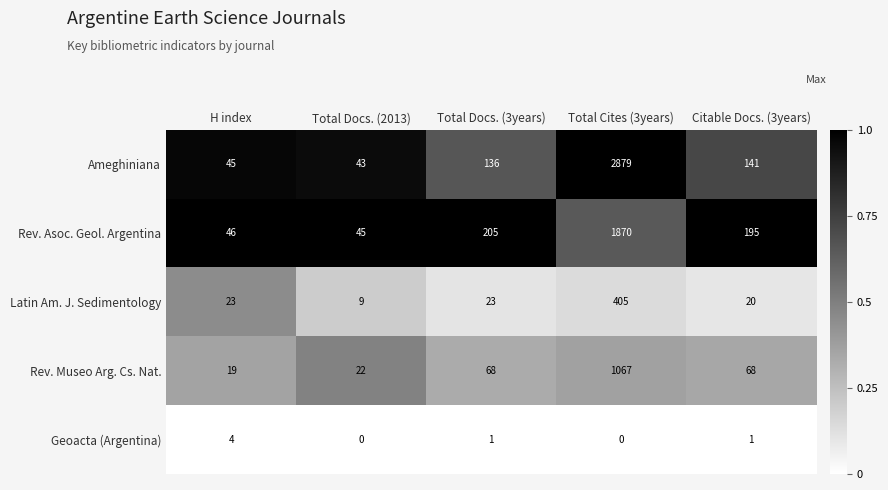

What is the difference between the second highest and second lowest values in the Ameghiniana series?

96